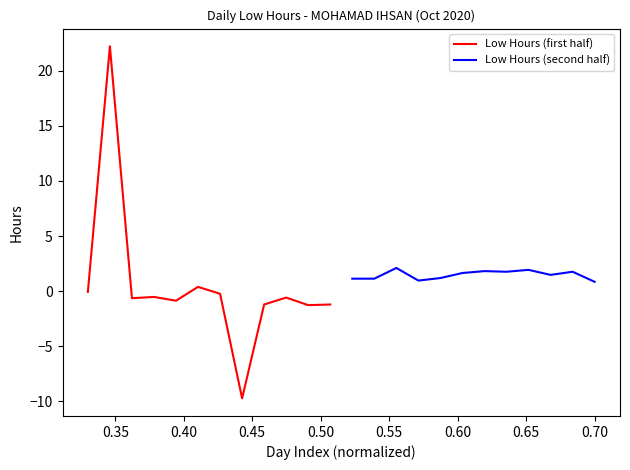

After their last crossing, which series has the higher values: Low Hours (second half) or Low Hours (first half)?

Low Hours (second half)